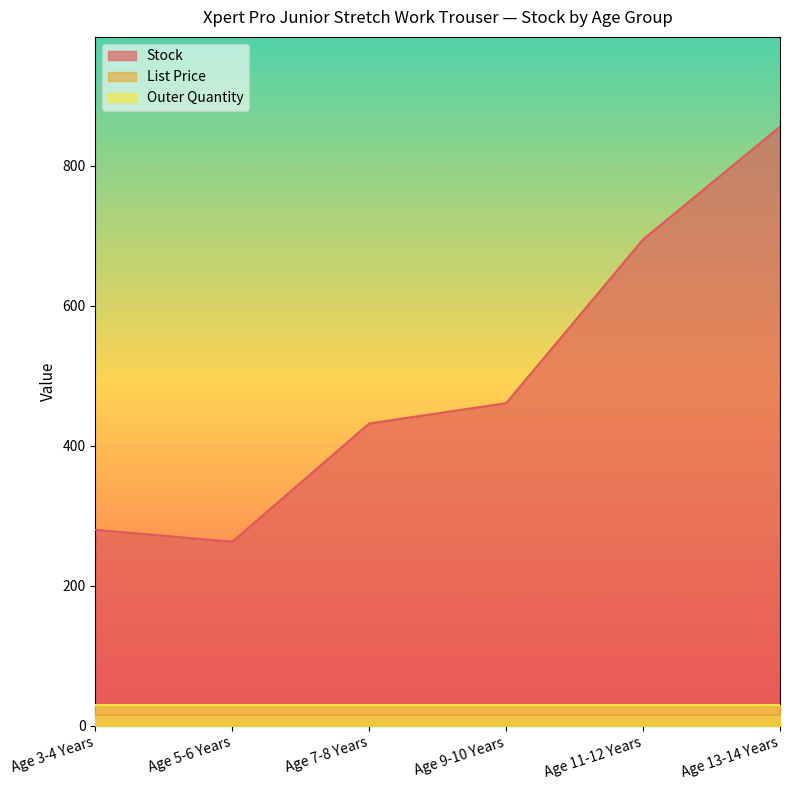

List the labels in order of Outer Quantity value, largest first.

Age 3-4 Years, Age 5-6 Years, Age 7-8 Years, Age 9-10 Years, Age 11-12 Years, Age 13-14 Years